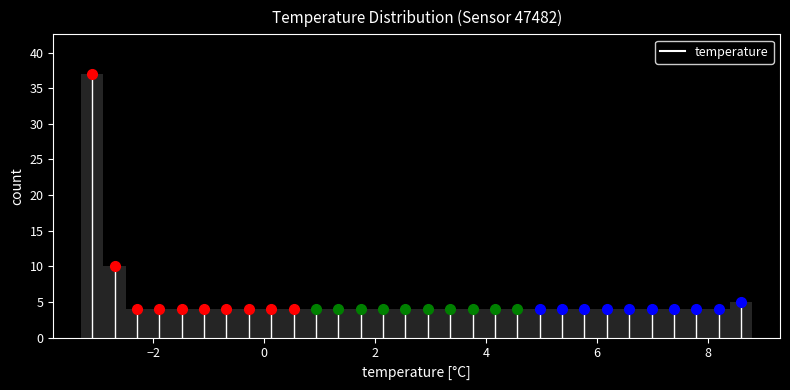

Around what value on the x-axis is the tallest bar? Give the approximate position of its centre, as read against the axis.

-3.0